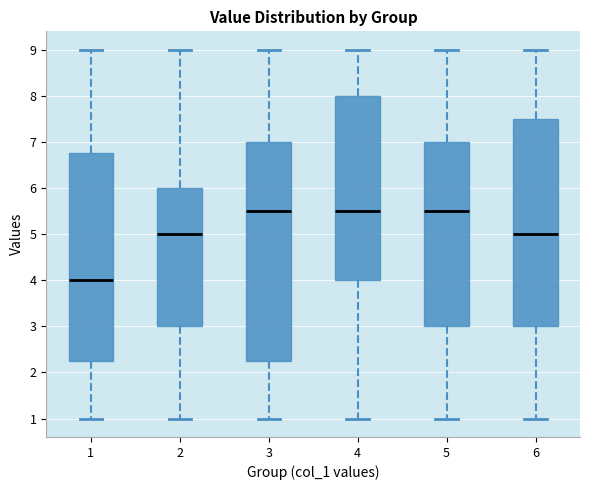

Which box is the tallest, from its lower edge to its upper edge?

3